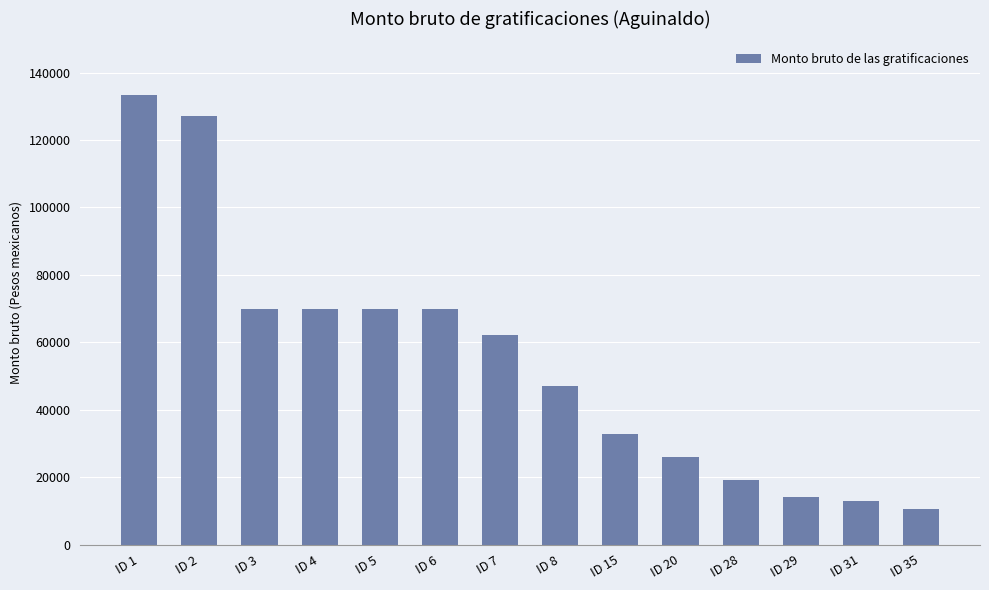

The value at ID 35 is 10427.7. True or false?

True